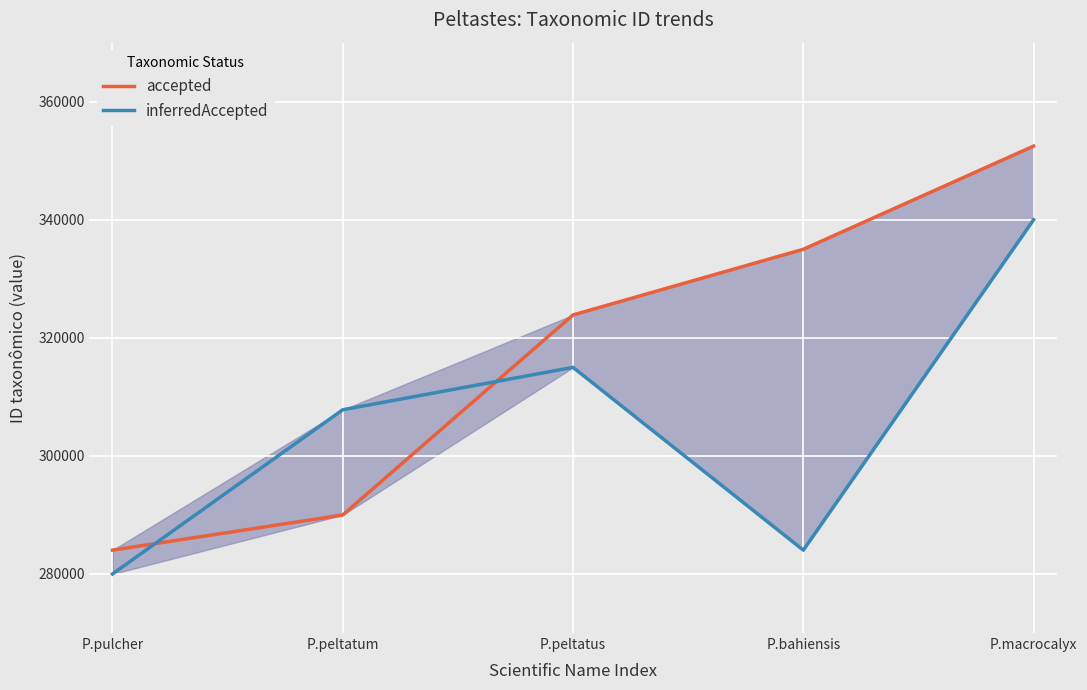

How many data points does each series have?

5